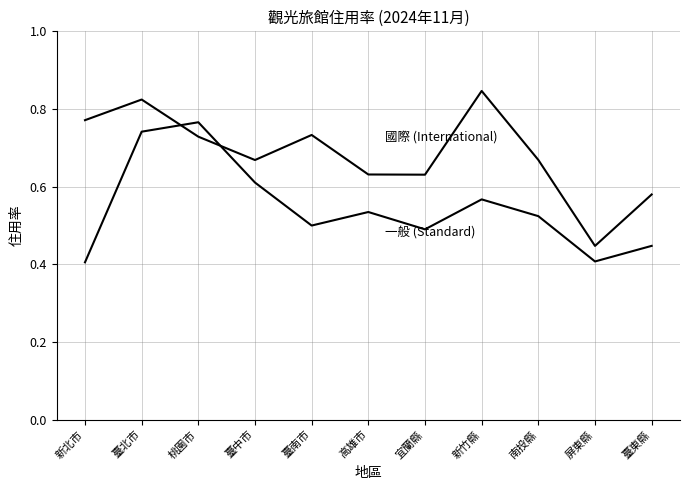

Is this an area chart (filled region under the line)?

No